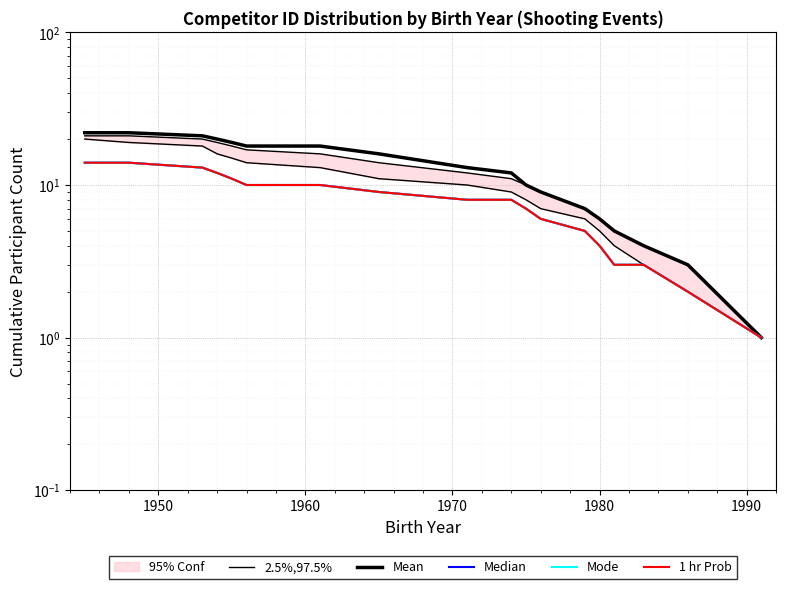

At how many categories does at least one series exceed 15?

8